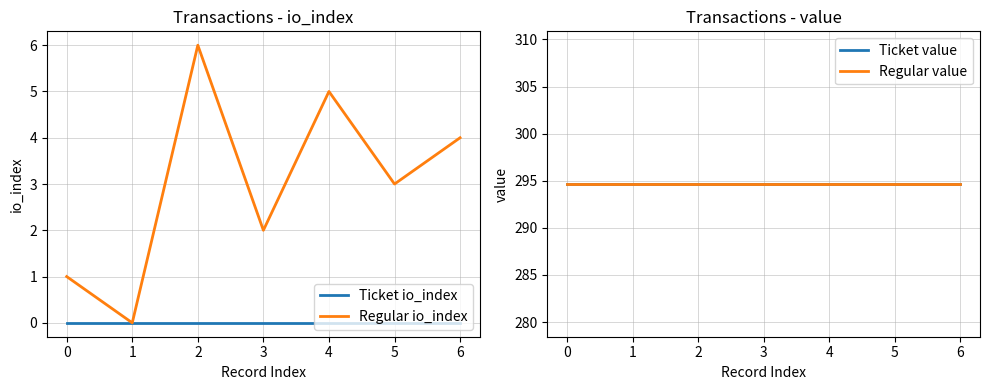

The value of Ticket io_index at 1 is 0. True or false?

True